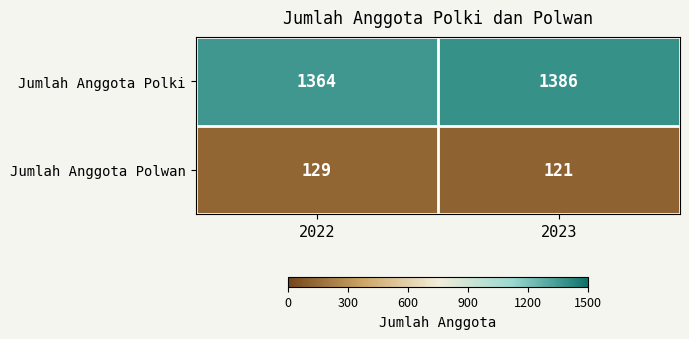

What is the minimum value for Jumlah Anggota Polki?

1364